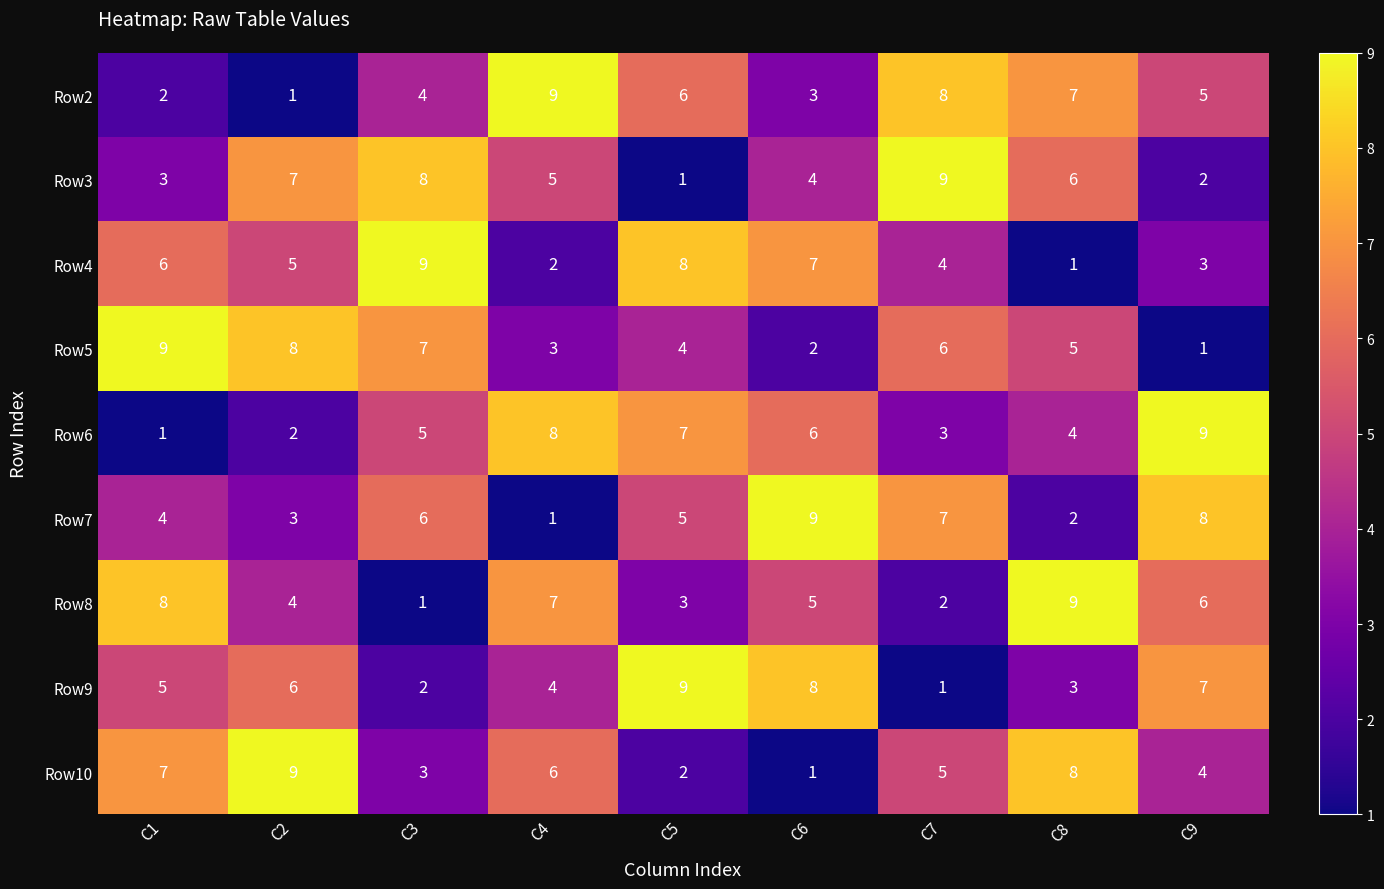

The Row7 series shows 2 at C3. True or false?

False